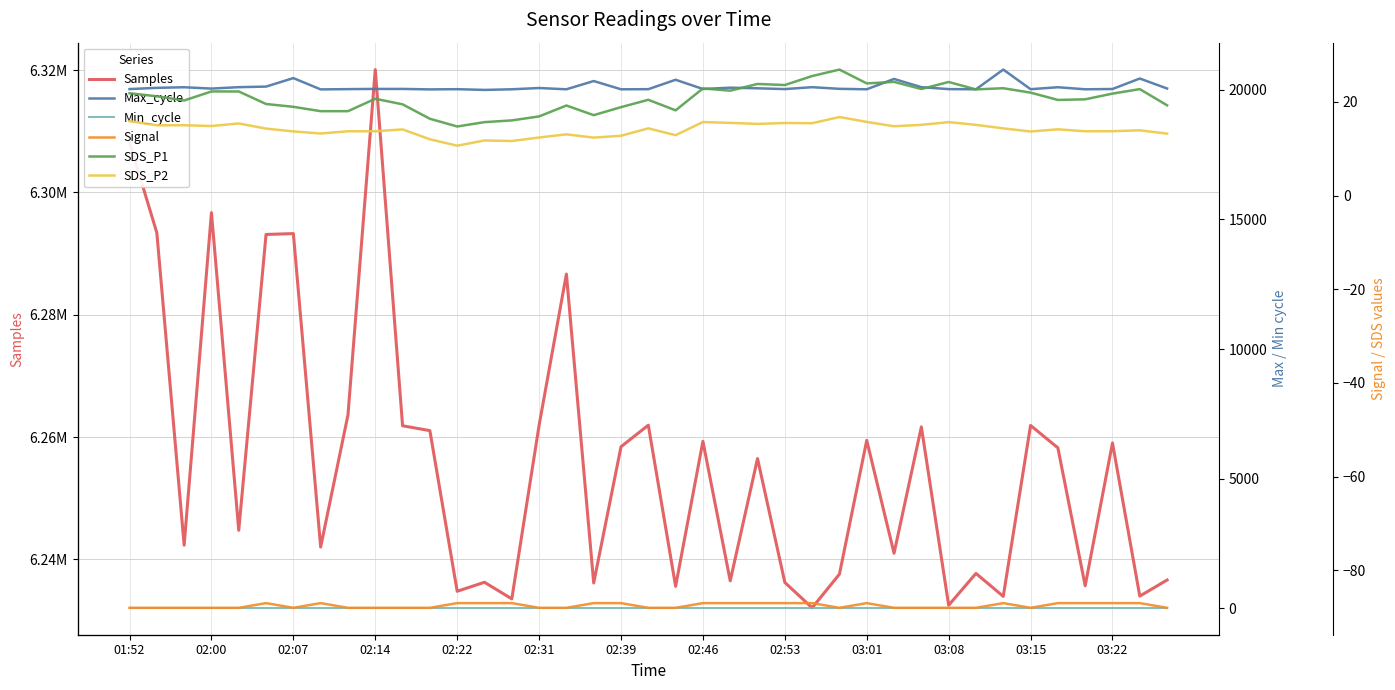

Rank the series at 20 from highest to lowest value.

Samples, Max_cycle, Min_cycle, SDS_P1, SDS_P2, Signal